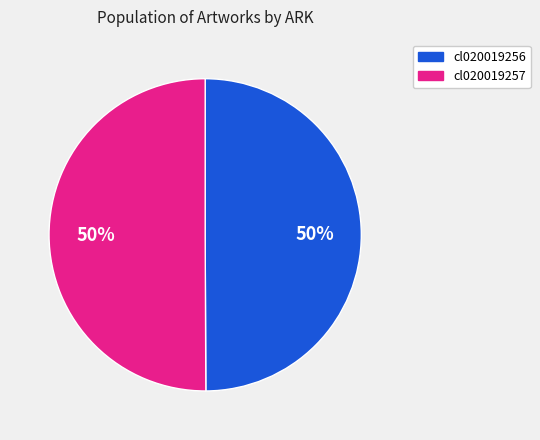

How many slices are in this pie chart?

2